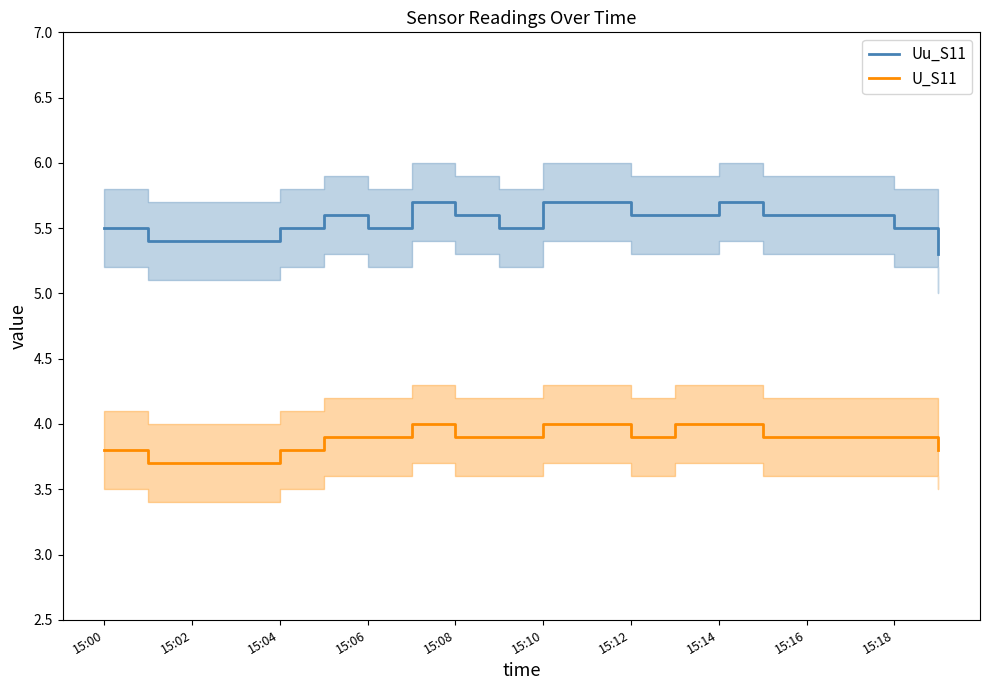

What is the maximum value shown in the chart?

5.7